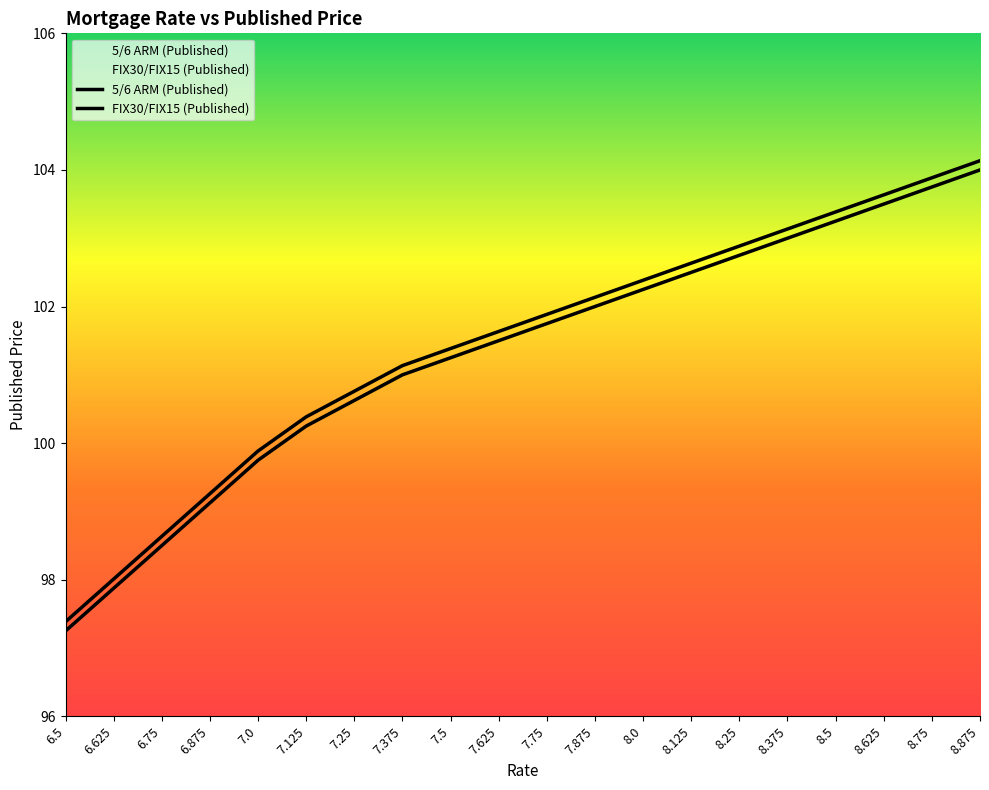

Reading right to left, extract all data points from this chart.

5/6 ARM (Published): 8.875=104.1	8.75=103.9	8.625=103.6	8.5=103.4	8.375=103.1	8.25=102.9	8.125=102.6	8.0=102.4	7.875=102.1	7.75=101.9	7.625=101.6	7.5=101.4	7.375=101.1	7.25=100.8	7.125=100.4	7.0=99.9	6.875=99.3	6.75=98.6	6.625=98.0	6.5=97.4
FIX30/FIX15 (Published): 8.875=104.0	8.75=103.8	8.625=103.5	8.5=103.2	8.375=103.0	8.25=102.8	8.125=102.5	8.0=102.2	7.875=102.0	7.75=101.8	7.625=101.5	7.5=101.2	7.375=101.0	7.25=100.6	7.125=100.2	7.0=99.8	6.875=99.1	6.75=98.5	6.625=97.9	6.5=97.2